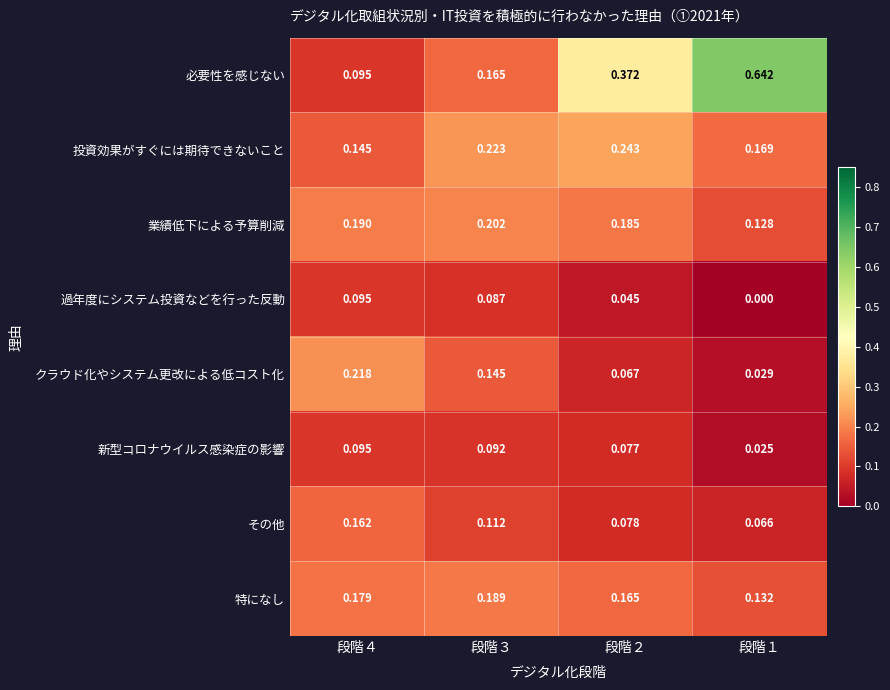

What is the total value across all series at 段階１?

1.2